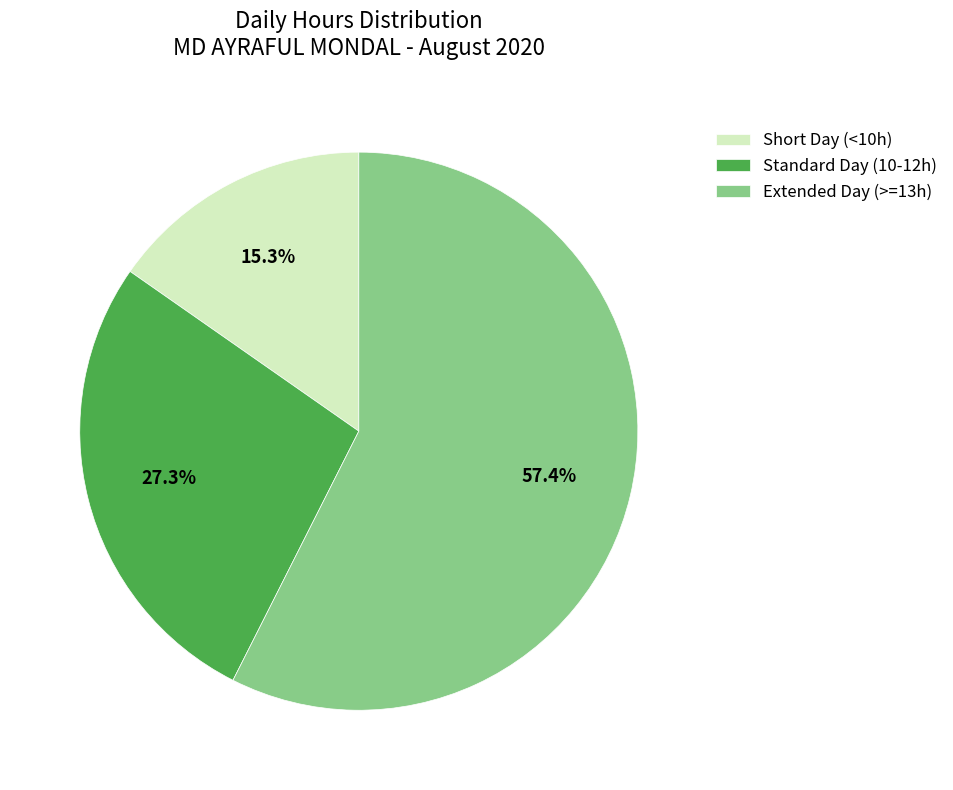

Approximately how many times larger is the value at Standard Day (10-12h) compared to Extended Day (>=13h)?

0.5